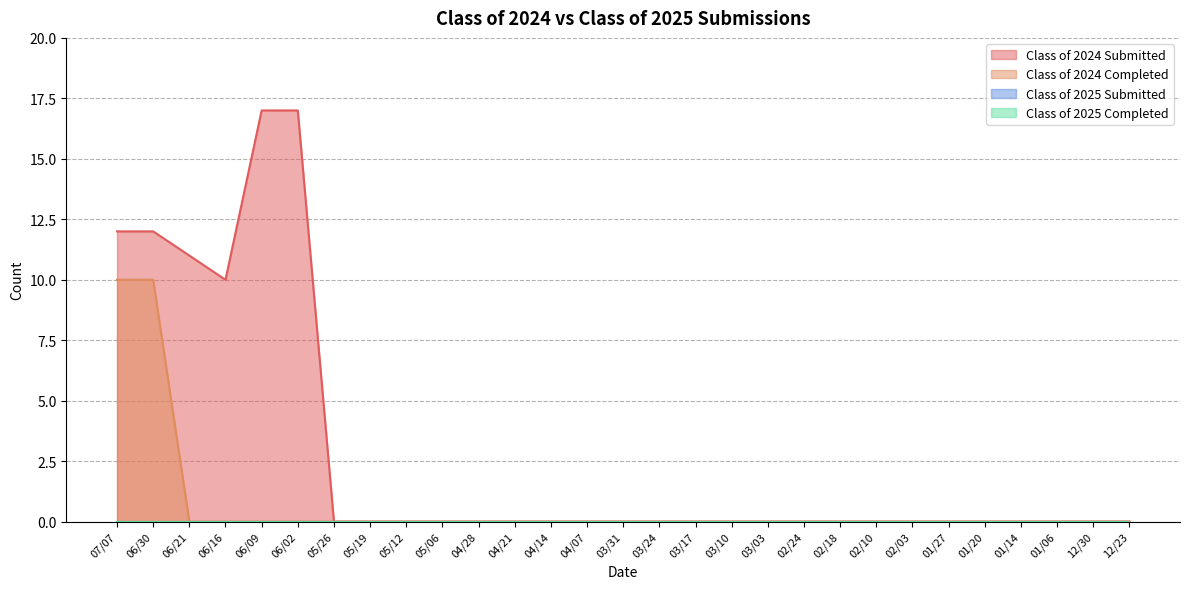

Is it true that Class of 2024 Submitted equals 0 at 01/14?

True